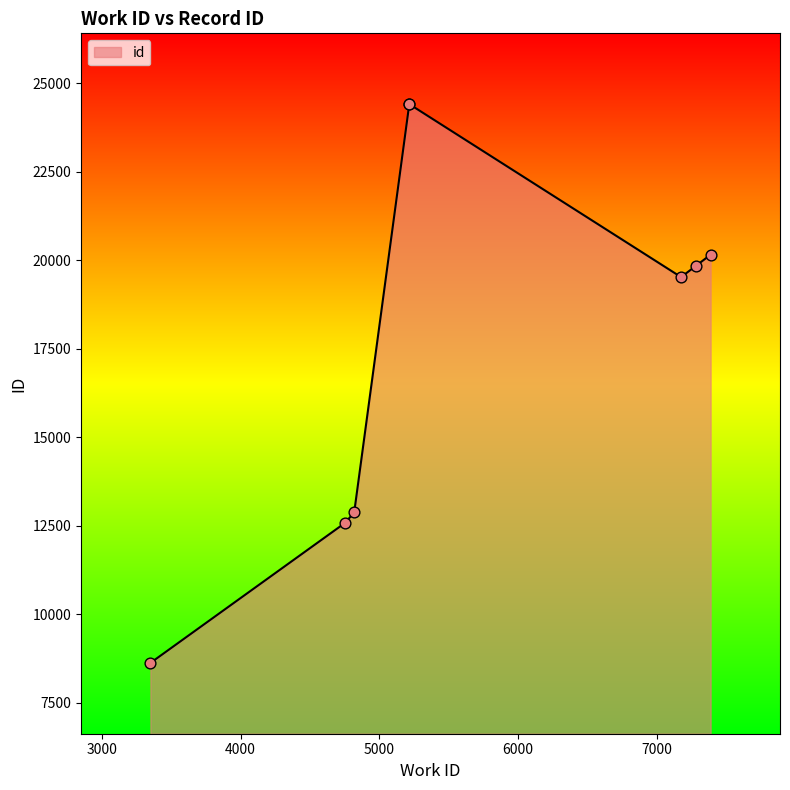

Between 7175 and 5216, which is larger?

5216